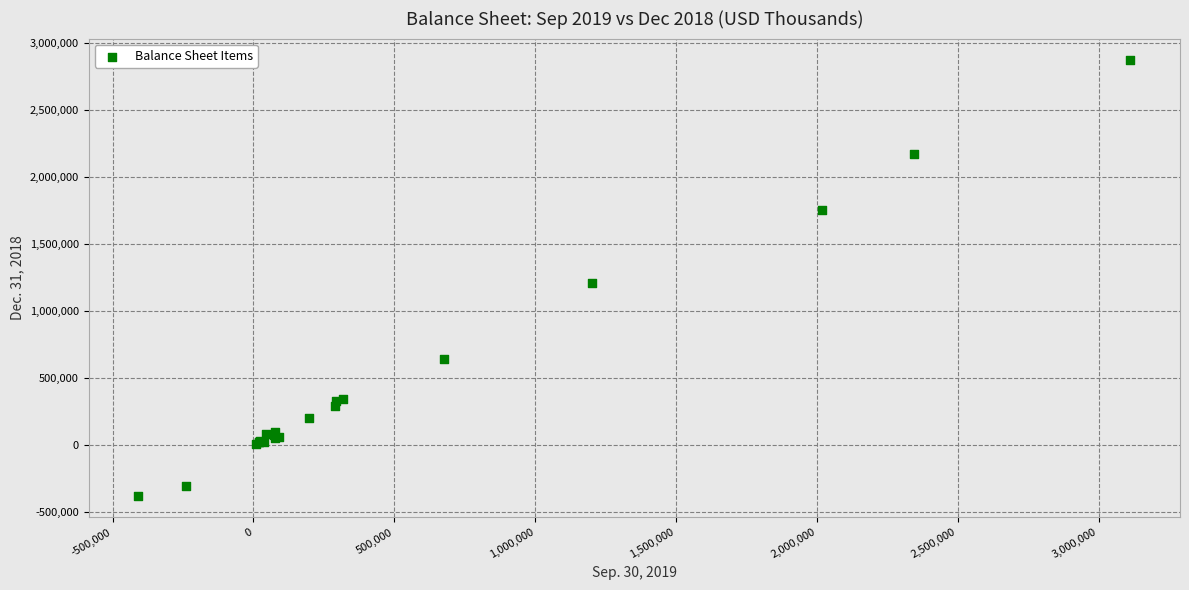

What Y value in the scatter plot is closest to 1245643?

1209805